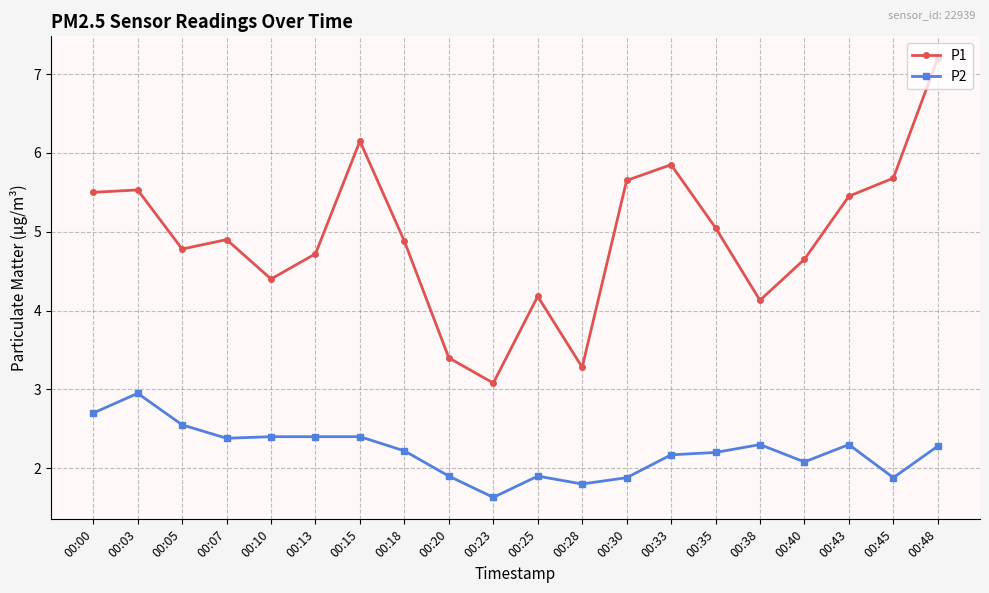

What are all the series names shown in the legend?

P1, P2